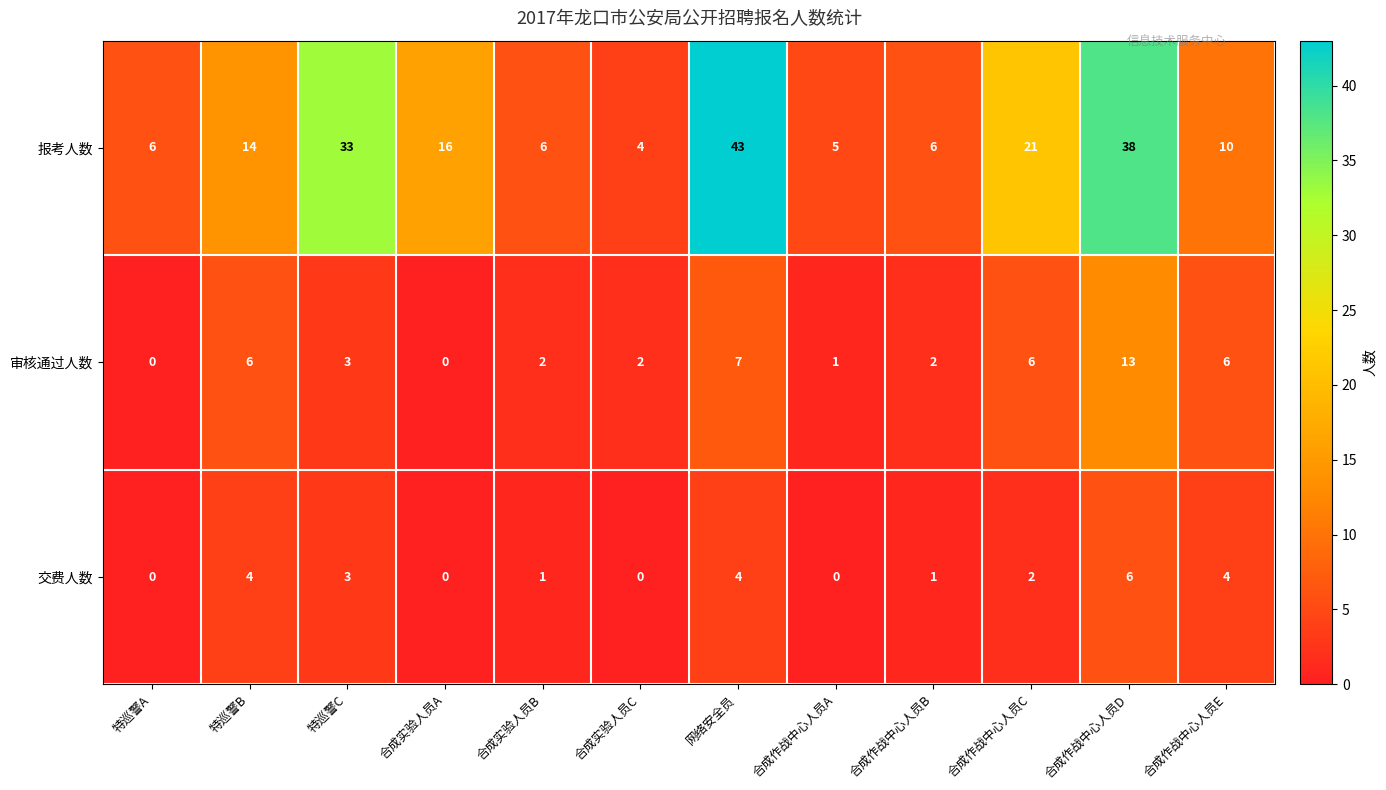

What is the maximum value for 交费人数?

6